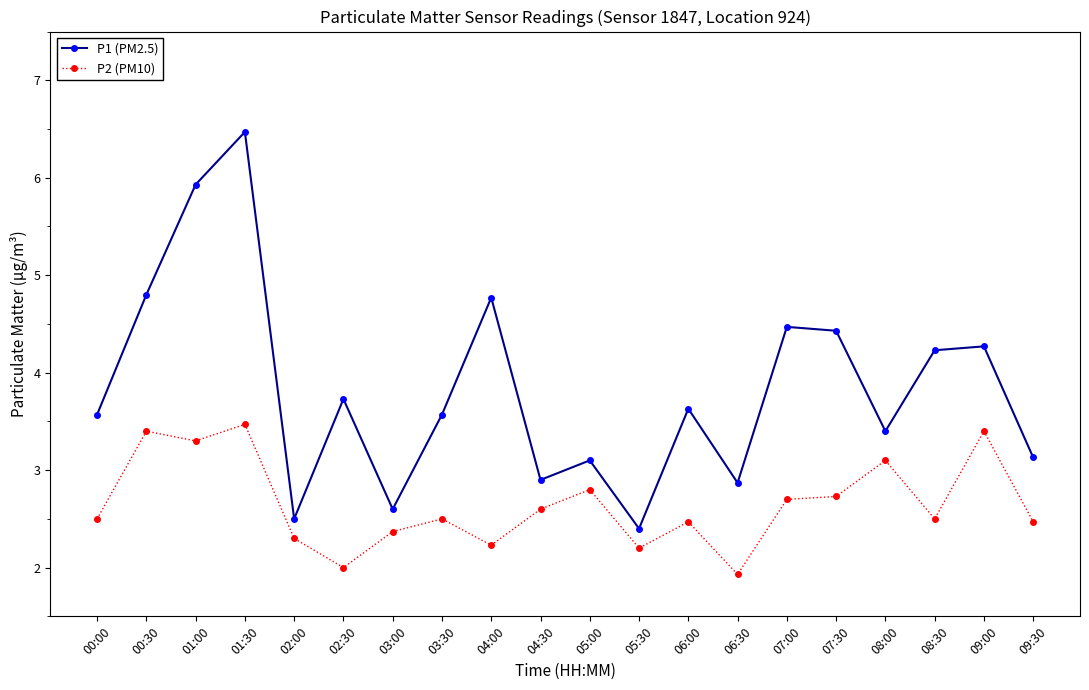

Where does the P2 (PM10) series first go above 2?

00:00